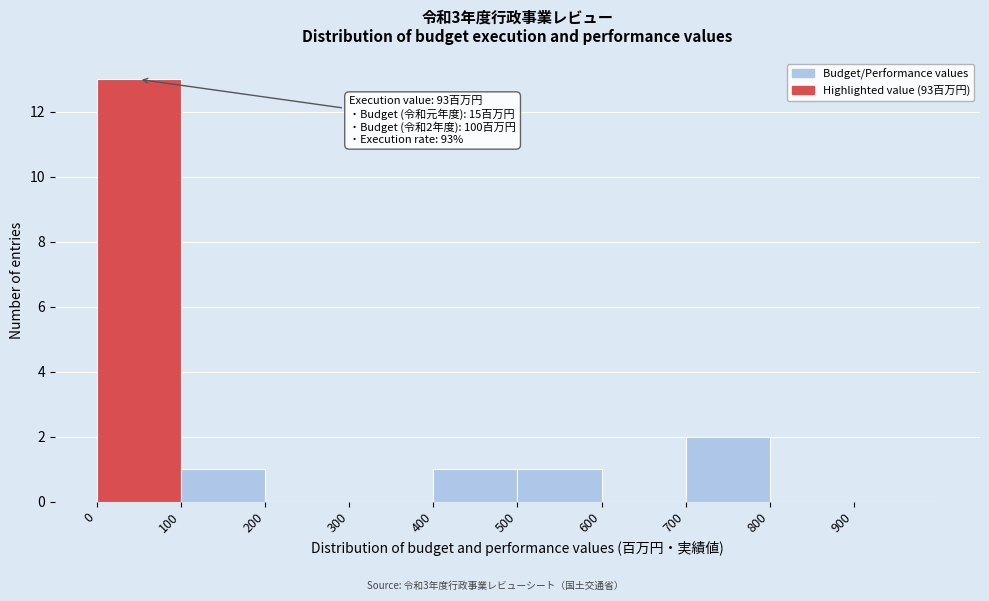

Which range on the x-axis has the tallest bar?

0 to 100